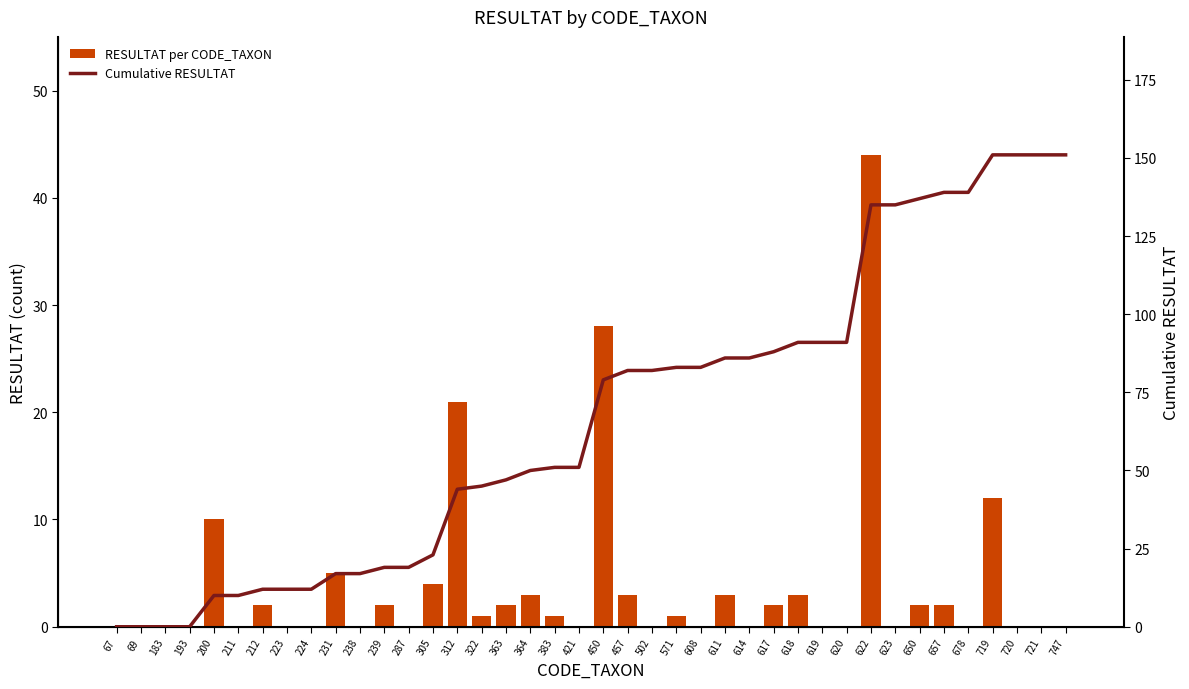

Is the value of Cumulative RESULTAT at 721 greater than the value of RESULTAT per CODE_TAXON at 223?

Yes